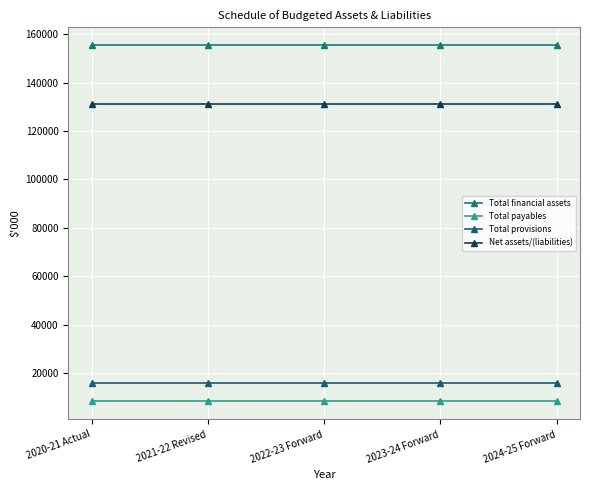

The value of Total financial assets at 2022-23 Forward is 155542. True or false?

True